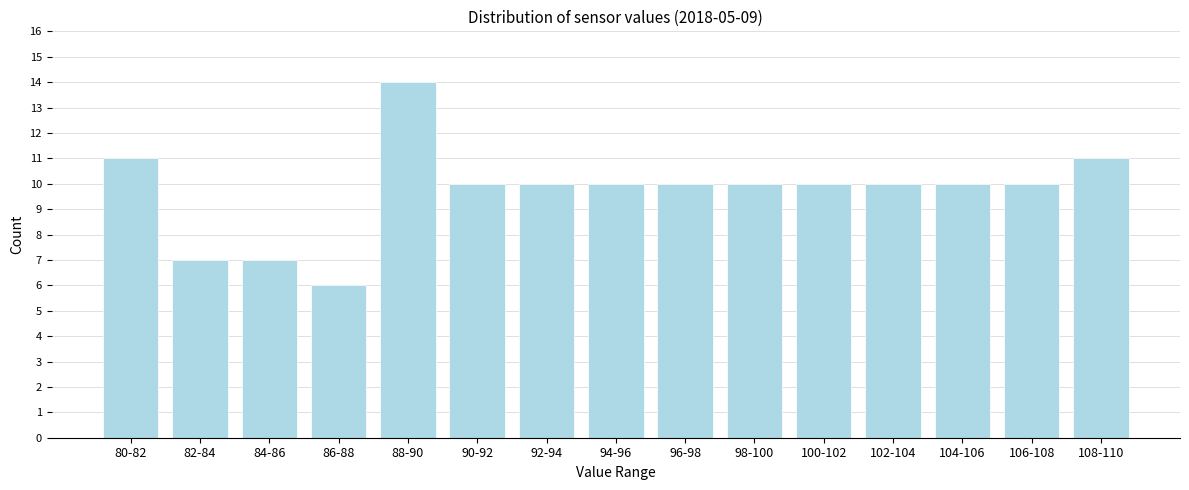

Reading left to right, what are all the values shown in this chart?

11	7	7	6	14	10	10	10	10	10	10	10	10	10	11